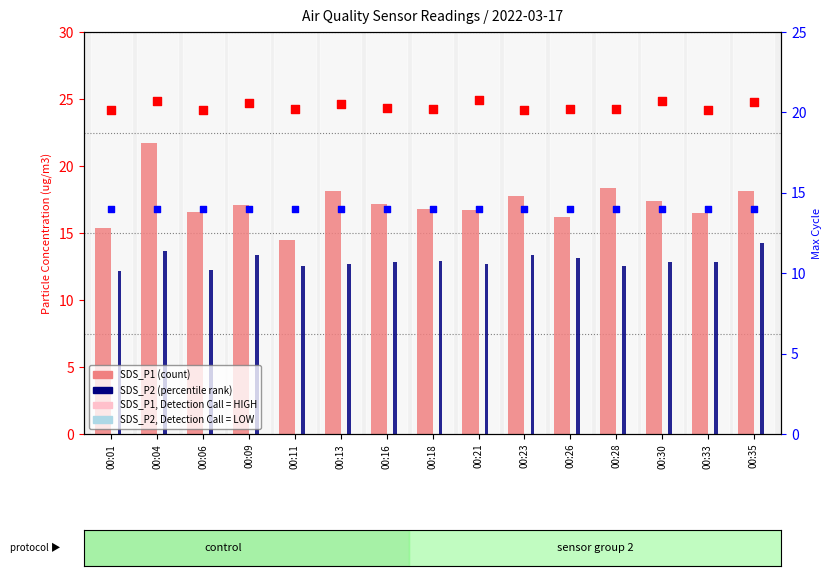

Is the value of Max_cycle (x1000) at 00:35 greater than the value of SDS_P1 at 00:06?

Yes